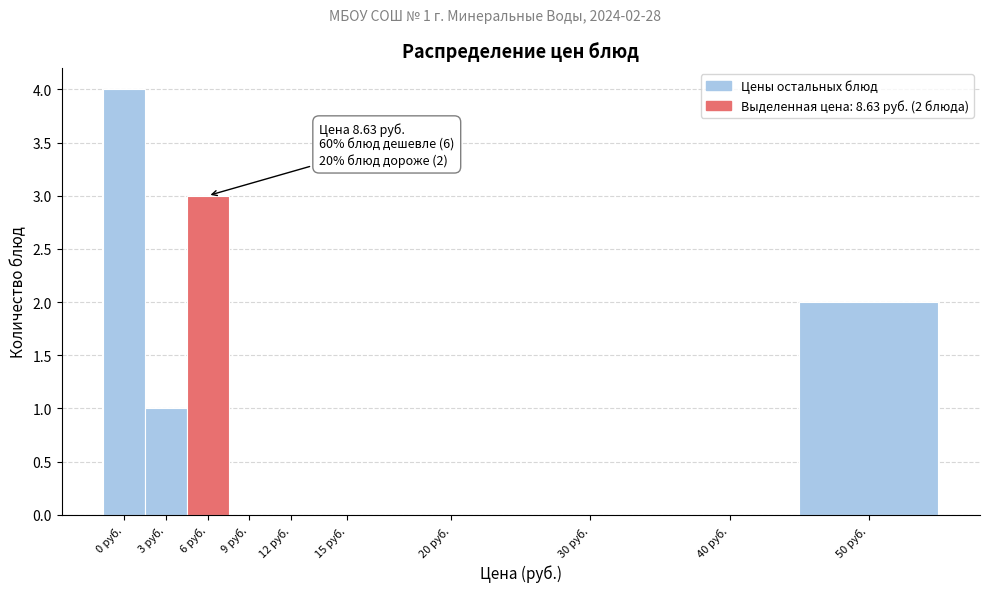

Reading left to right, list all the values displayed in this chart.

0 руб.=4	3 руб.=1	6 руб.=3	9 руб.=0	12 руб.=0	15 руб.=0	20 руб.=0	30 руб.=0	40 руб.=0	50 руб.=2